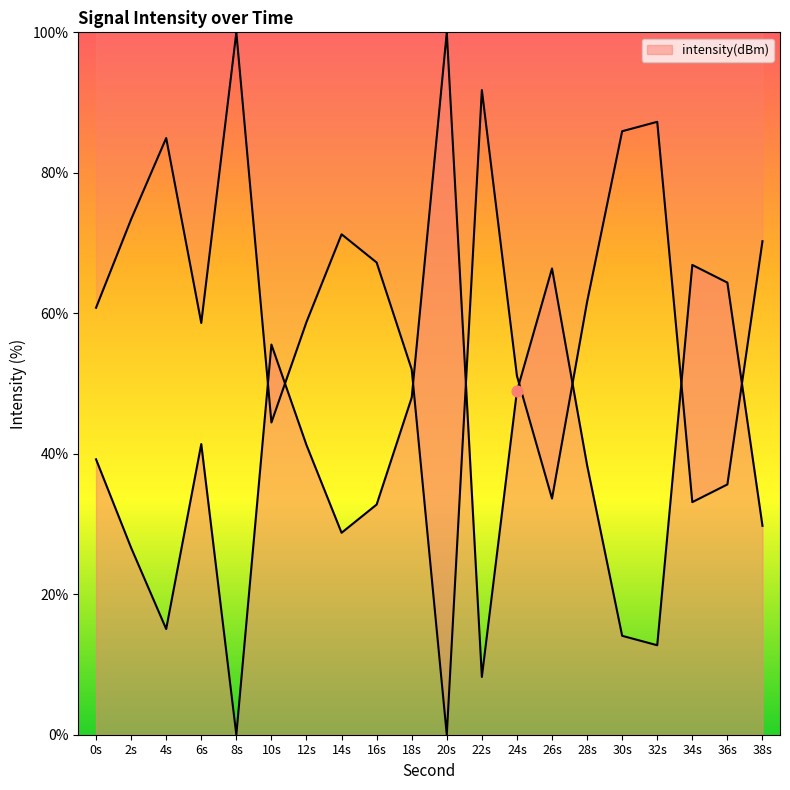

What is the ratio of the value at 18s to the value at 20s?

0.5